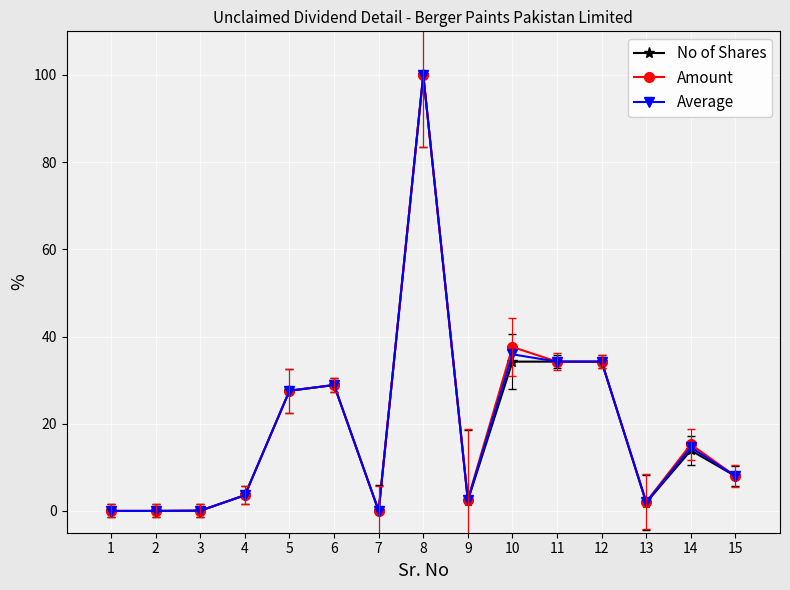

Where does the Average series first go above 7?

5